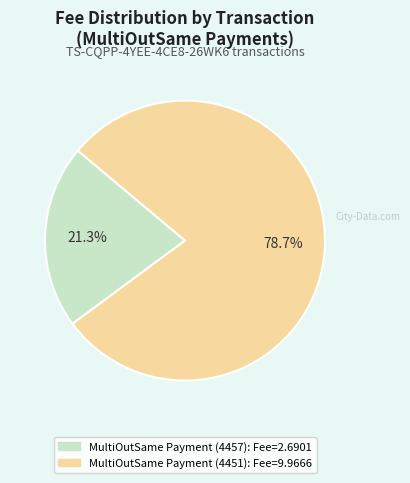

What portion of the pie excludes MultiOutSame Payment (4457)?

78.7%